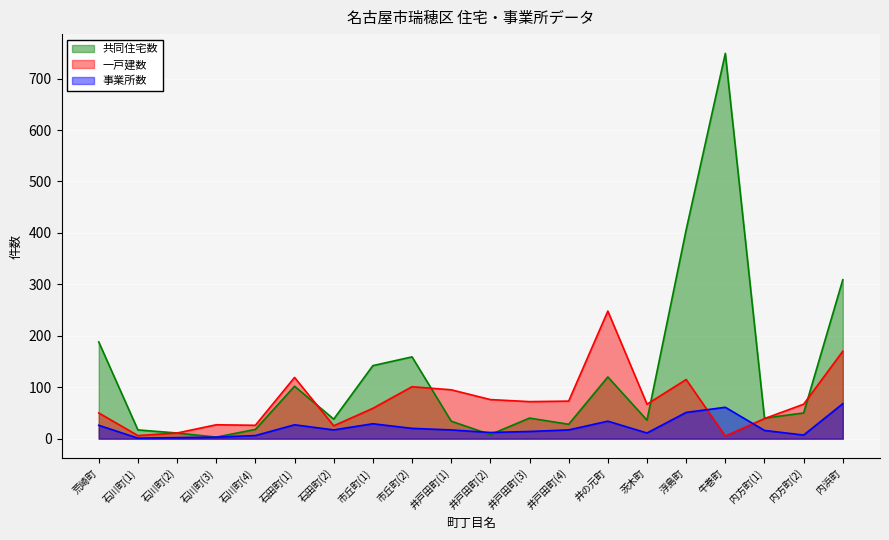

What is the sum of all 一戸建数 values?

1451